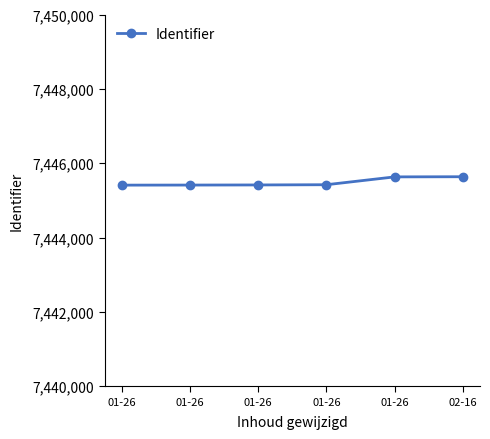

Reading left to right, list all the values displayed in this chart.

7445410	7445412	7445415	7445421	7445632	7445636